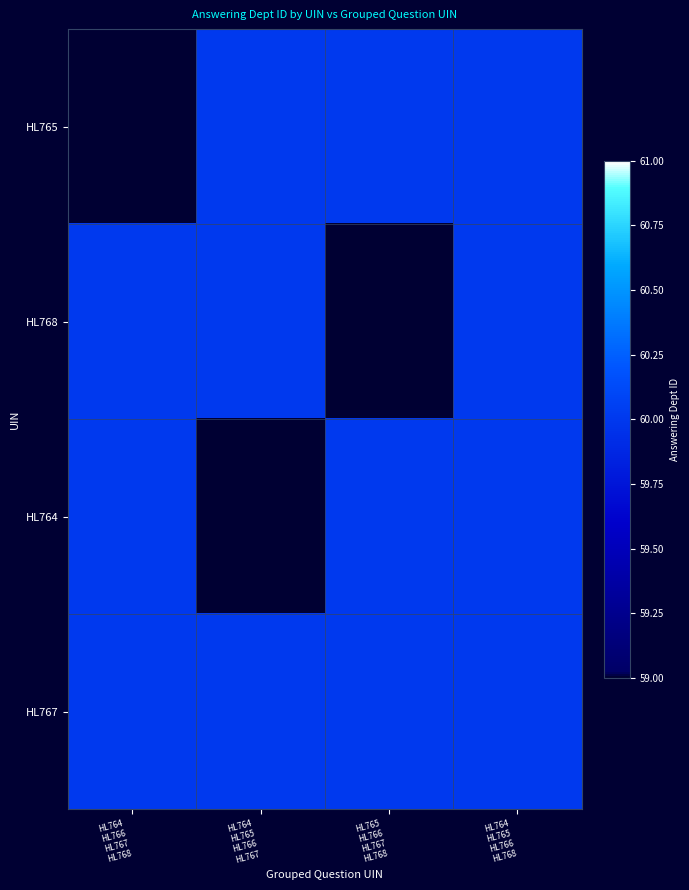

The HL764 series shows 15.4 at HL765 HL766 HL767 HL768. True or false?

False